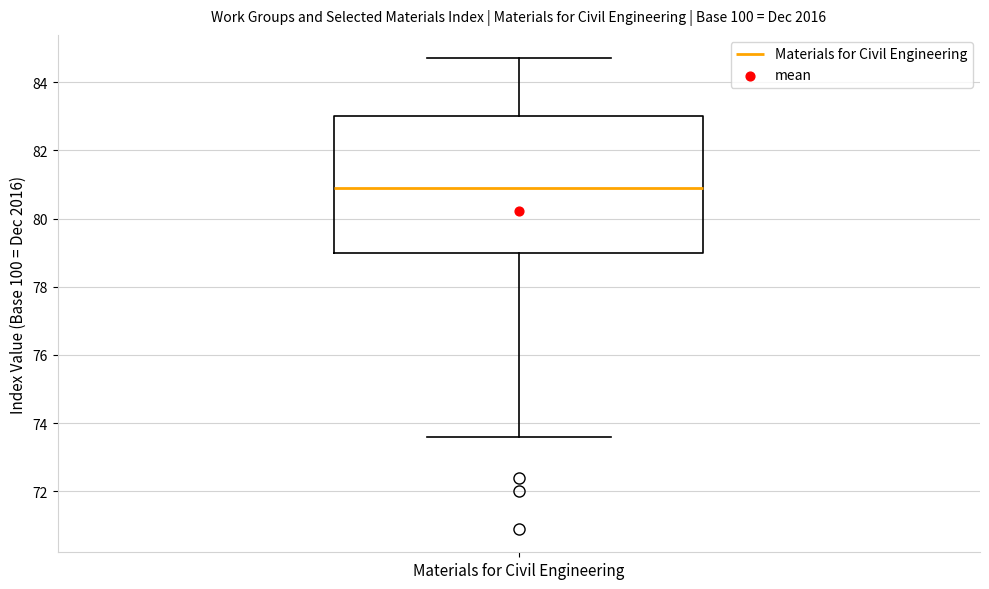

Read this box plot against the y-axis: the position of the median line, the range covered by the box, and the ends of both whiskers. The values are not printed on the chart, so give them approximately, as read against the axis.

median 81.0, box 79.0 to 83.0, whiskers 73.6 to 84.8